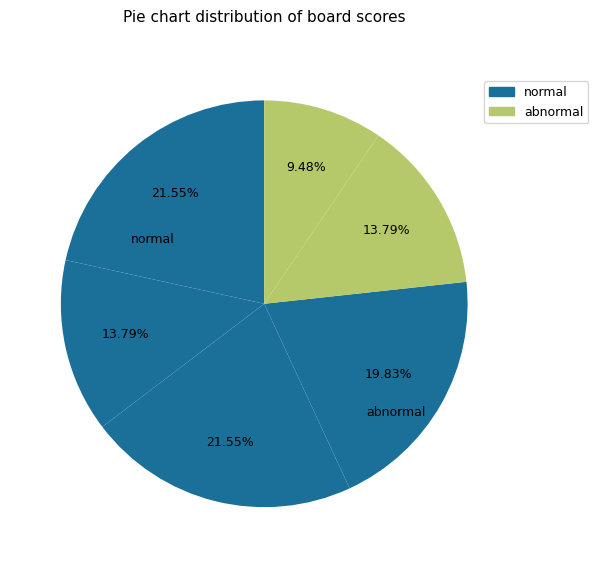

How many slices are in this pie chart?

6